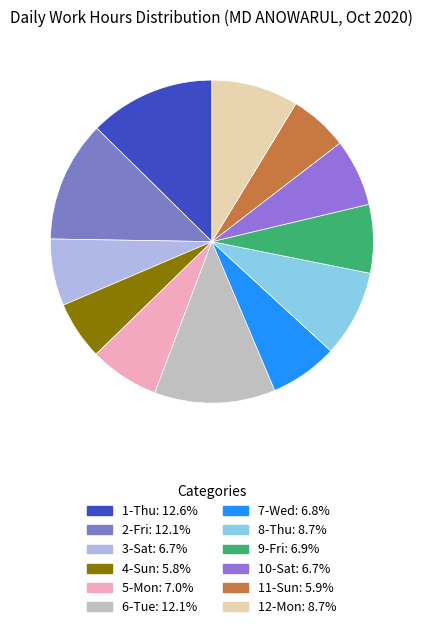

Rank the categories by value from lowest to highest.

Day 4, Day 11, Day 3, Day 10, Day 7, Day 9, Day 5, Day 8, Day 12, Day 6, Day 2, Day 1